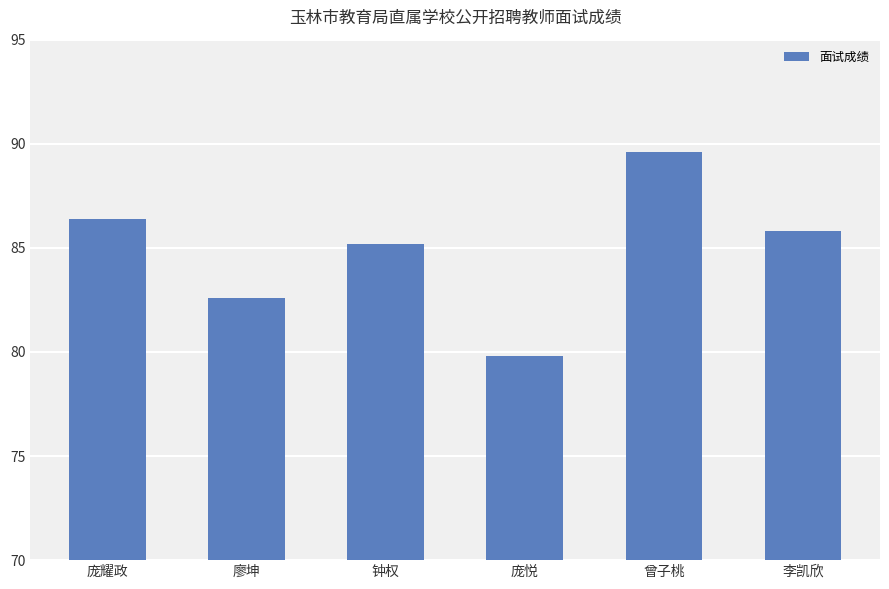

What is the minimum value shown in the chart?

79.8